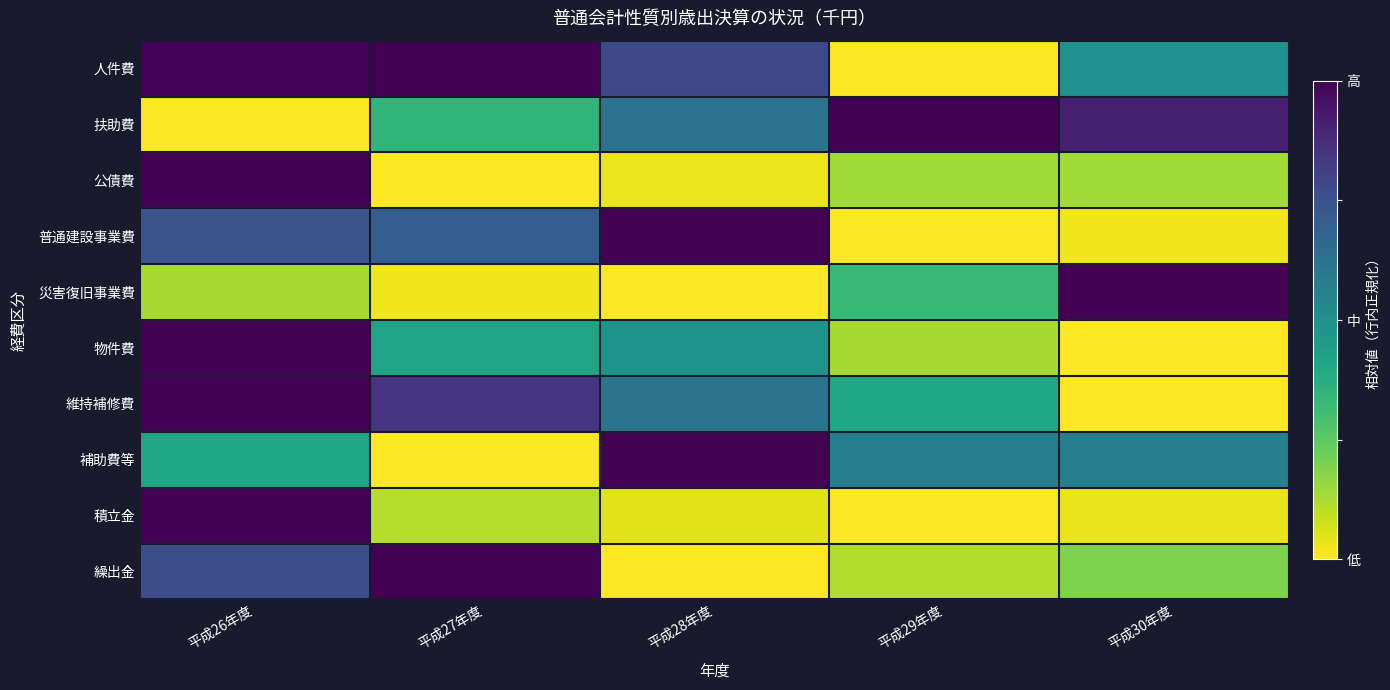

Which has a higher value, 平成29年度 or 平成30年度?

平成30年度